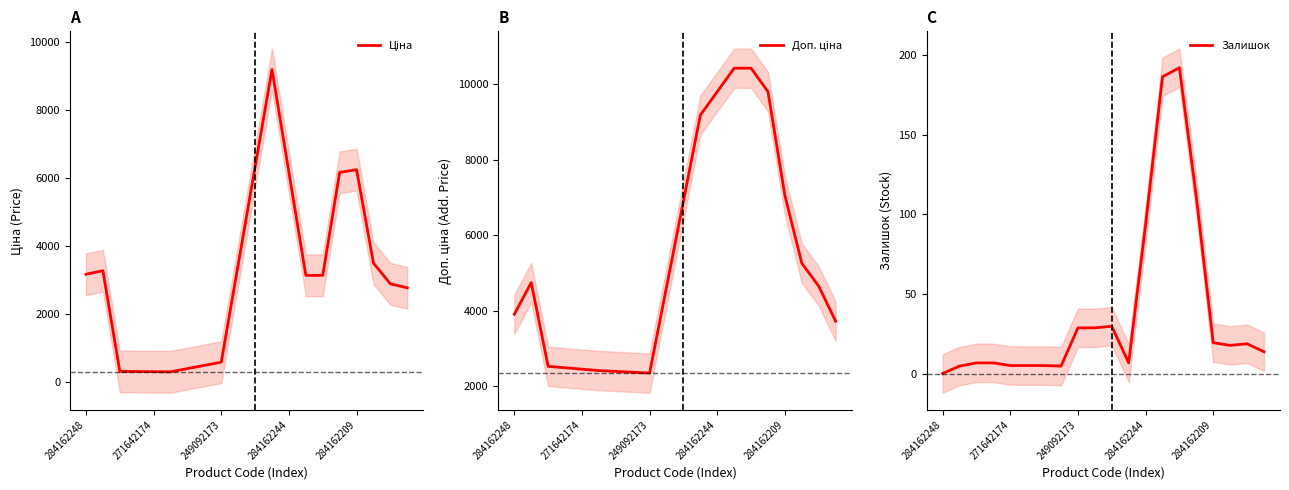

How many values in the Ціна series exceed 3135?

11